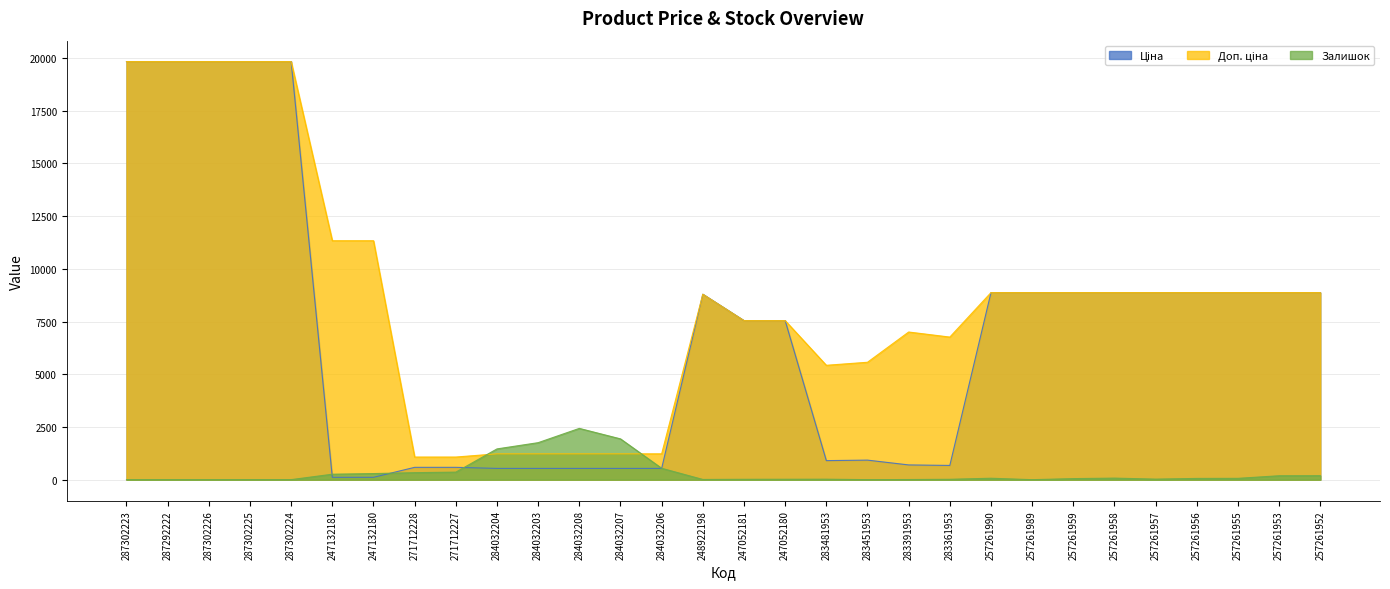

How many intersections are there between Залишок and Доп. ціна?

2